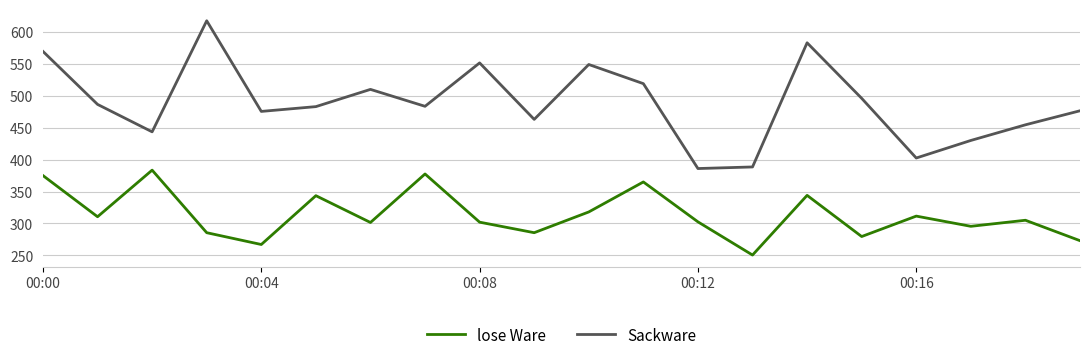

What is the difference between the maximum and minimum values in the lose Ware series?

133.0